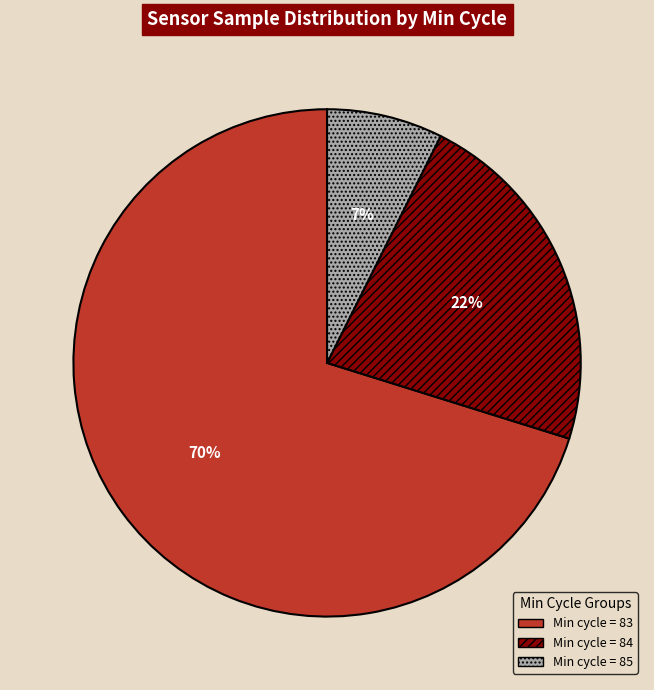

To the nearest percent, what is the average slice percentage?

33%